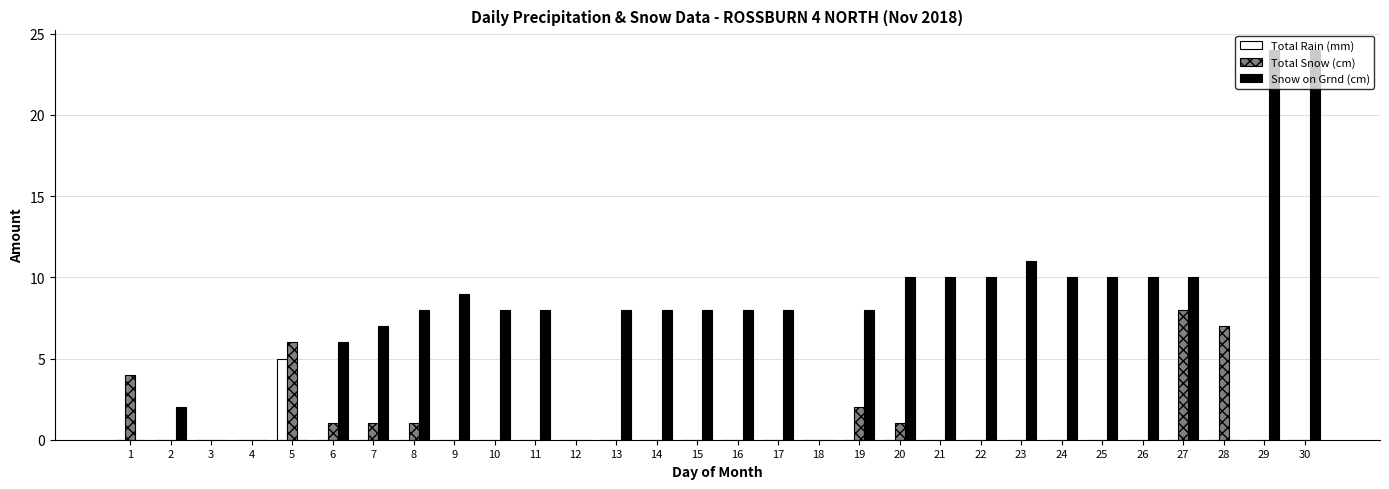

What is the sum of all Snow on Grnd (cm) values?

225